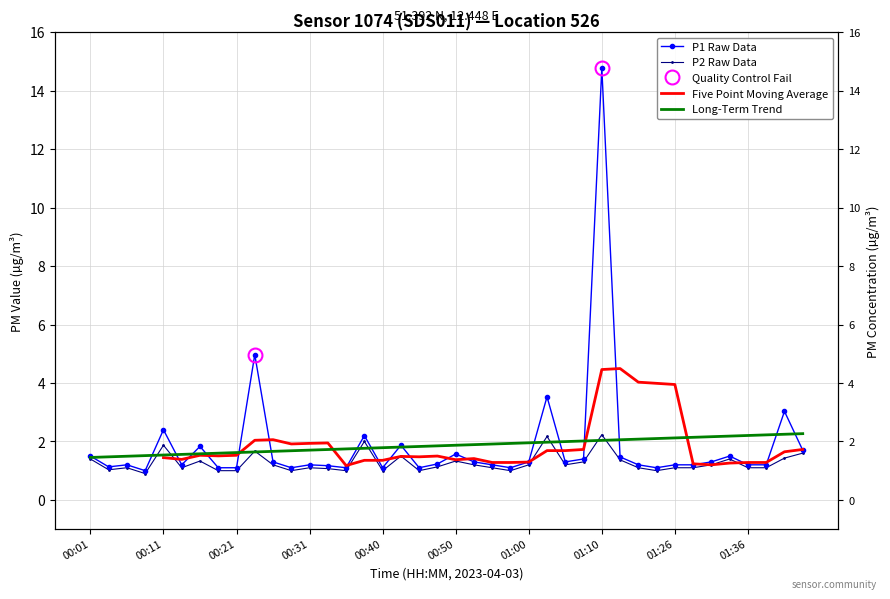

At which category is the sum across all series the highest?

01:10